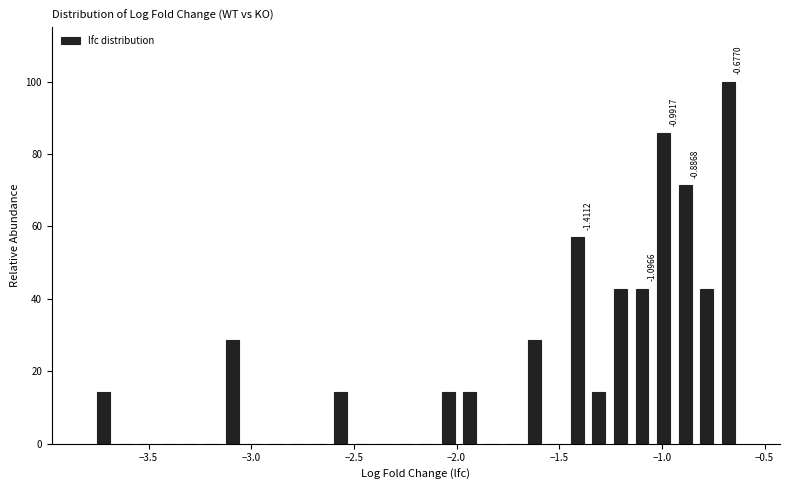

Around what value on the x-axis is the tallest bar? Give the approximate position of its centre, as read against the axis.

-0.70